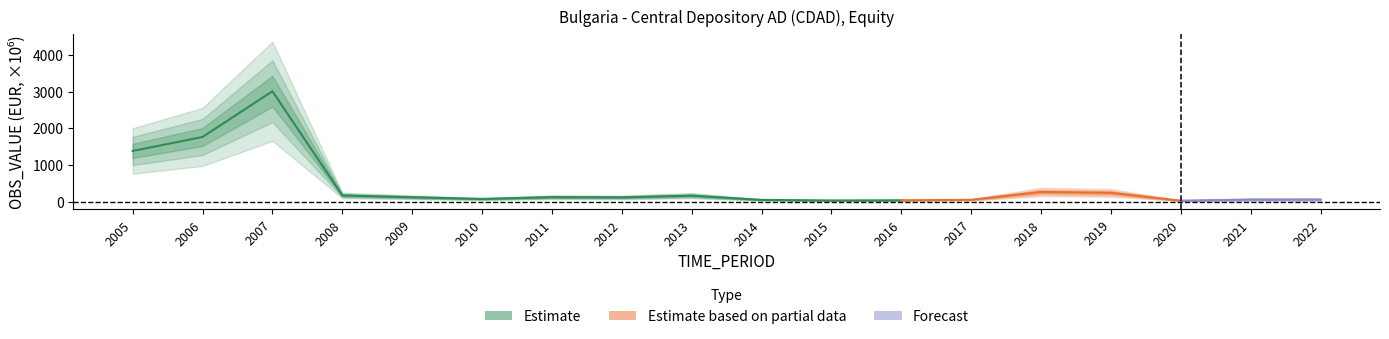

Where is the first local maximum?

2007